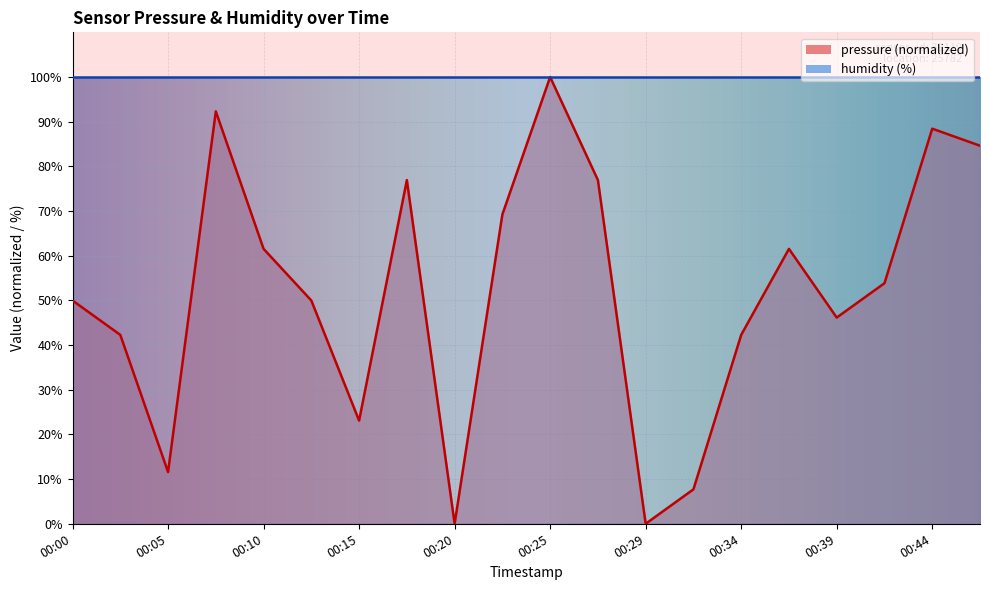

Is it true that the value at 00:03 is 28.9?

False